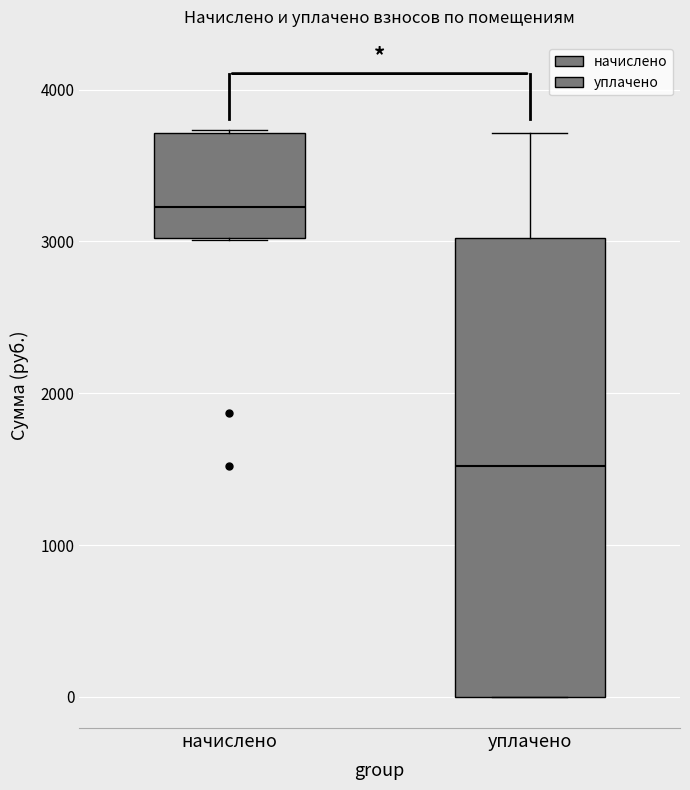

Reading left to right, transcribe this box plot: for each box, give where its median line is, the range the box spans, and where its two whiskers end, as read against the y-axis. The values are not printed on the chart, so give them approximately, as read against the axis.

начислено: median 3200, box 3000 to 3700, whiskers 3000 to 3700
уплачено: median 1500, box 0 to 3000, whiskers 0 to 3700